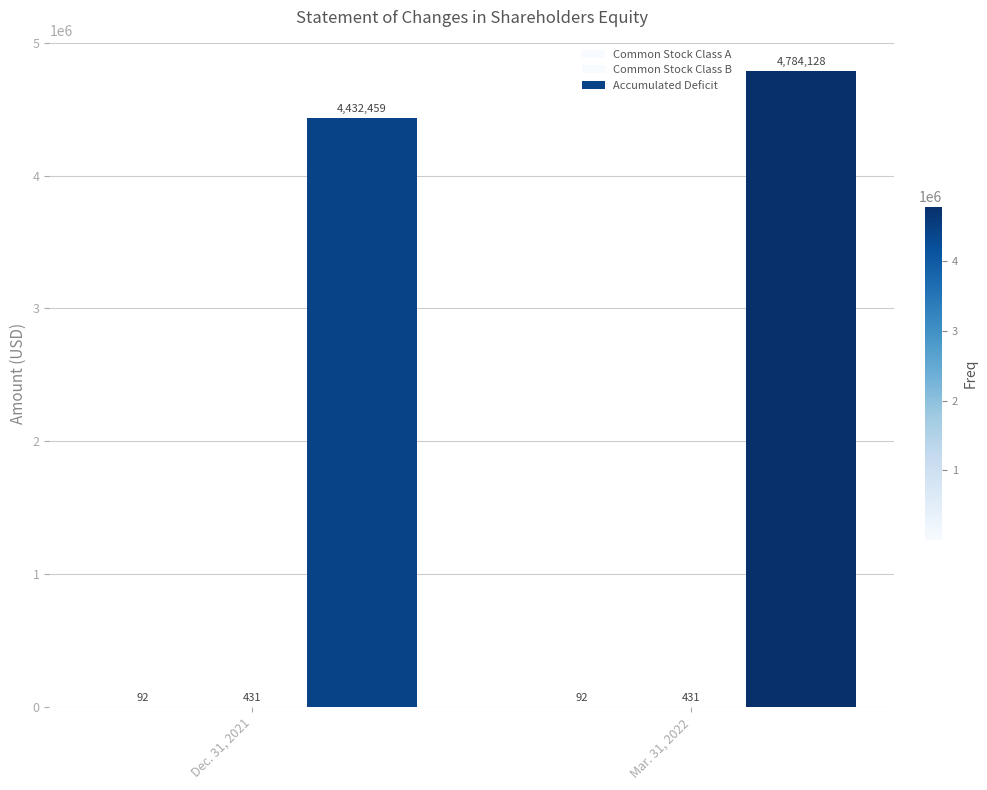

What value does the Common Stock Class A series have at Mar. 31, 2022?

92